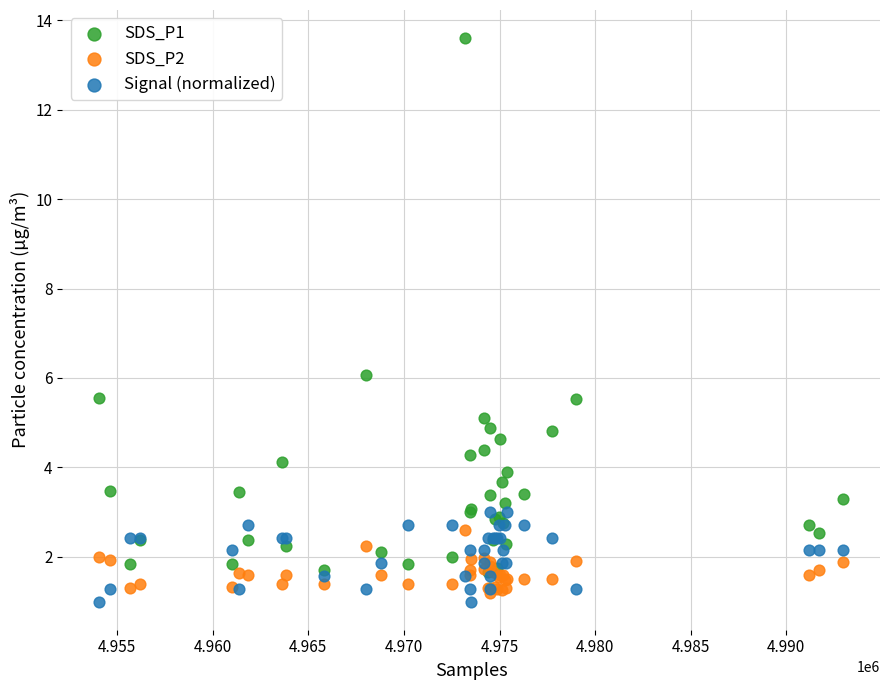

Across all series, what Y value is closest to 7?

6.1